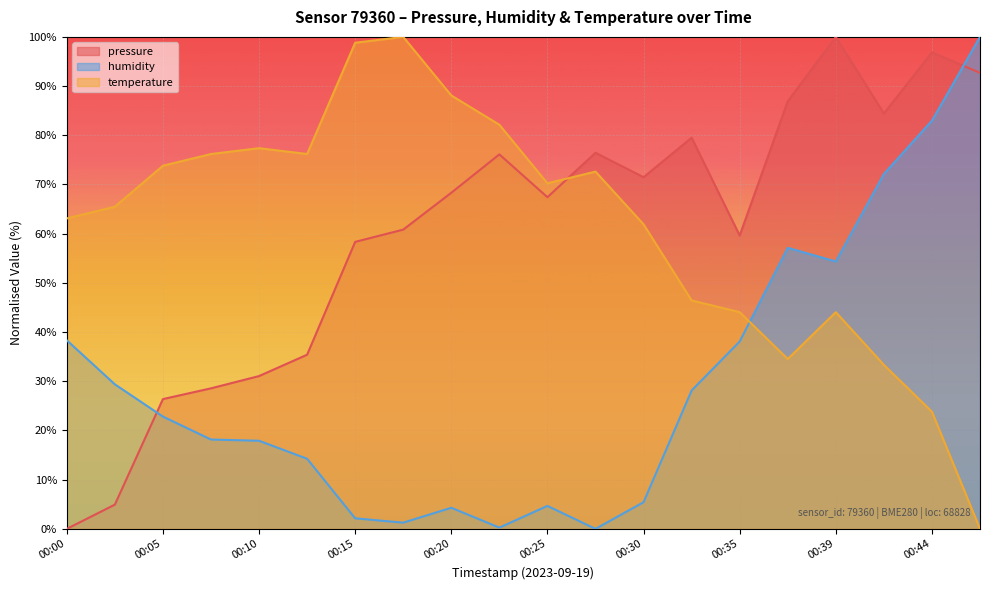

How many series are shown in this chart?

3